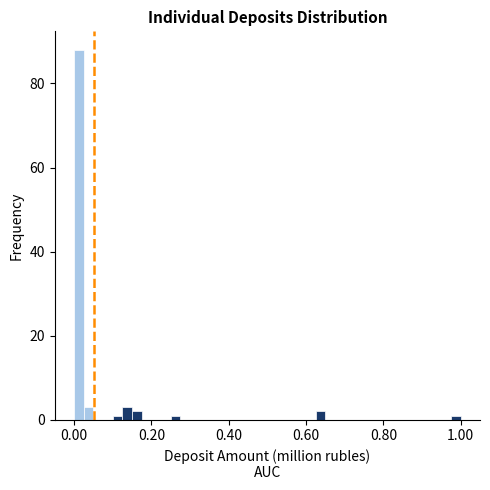

Around what value on the x-axis is the tallest bar? Give the approximate position of its centre, as read against the axis.

0.02